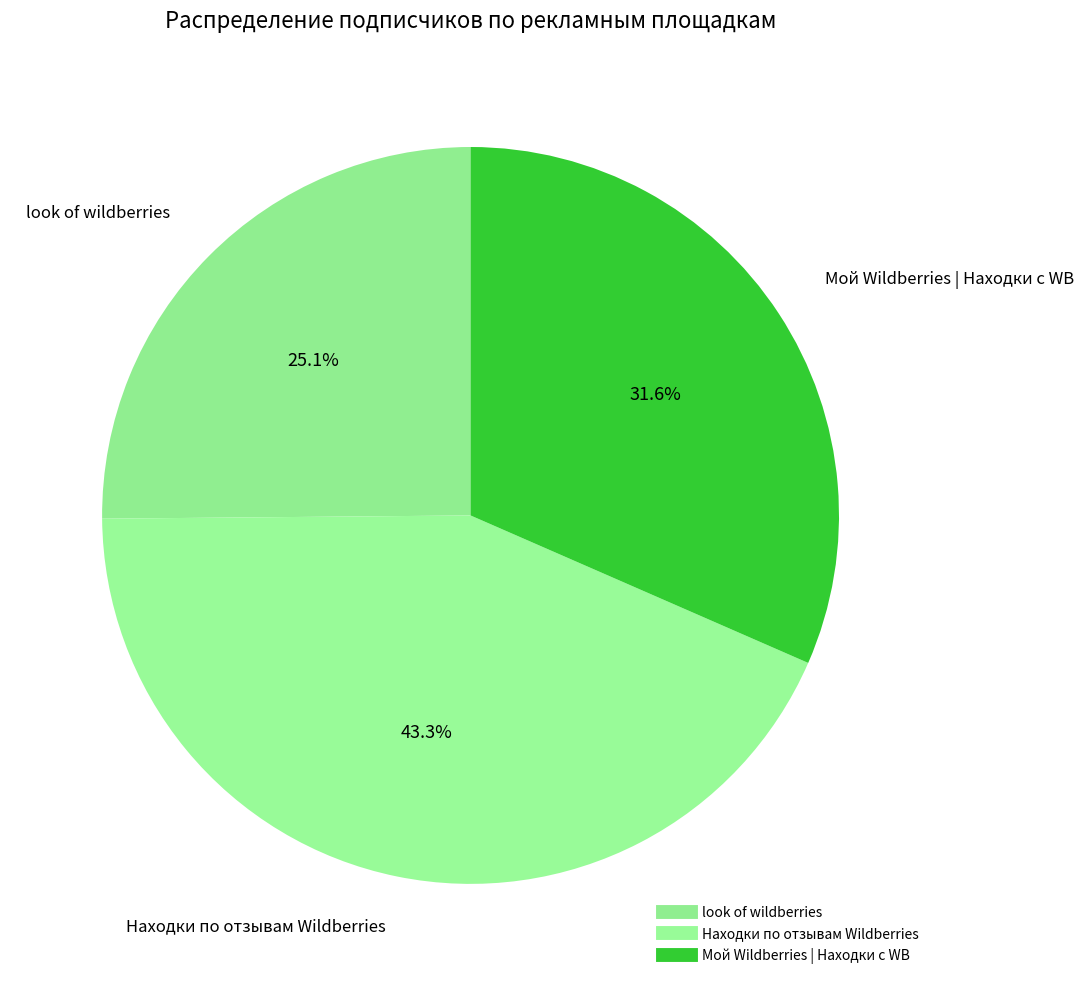

How many segments does this pie chart have?

3